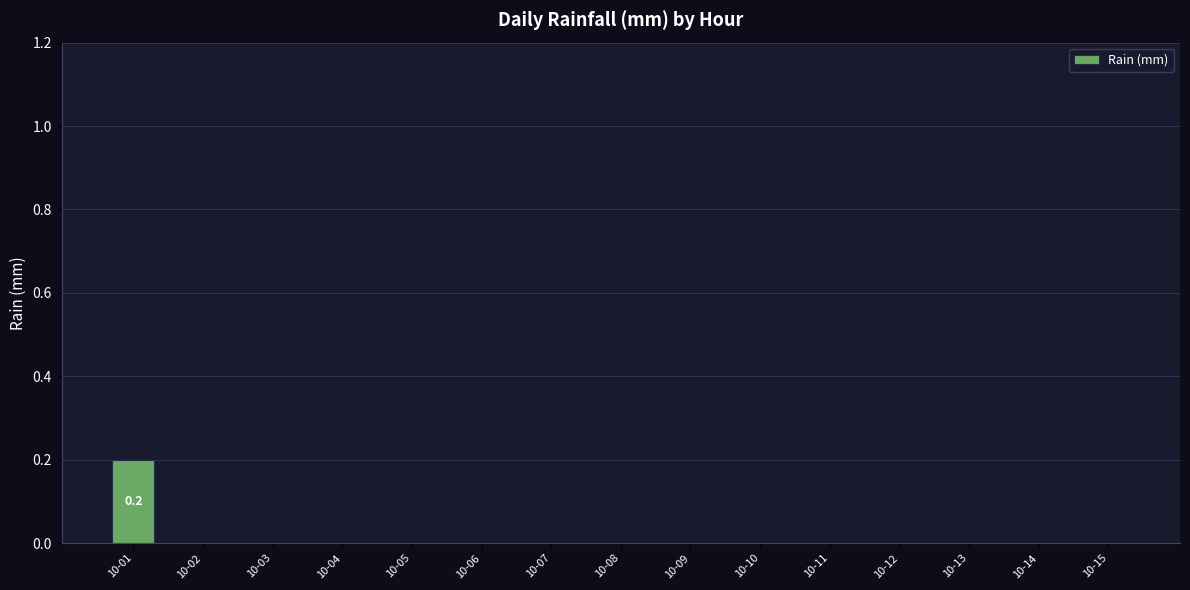

Count the values in the range 0 to 1.

15